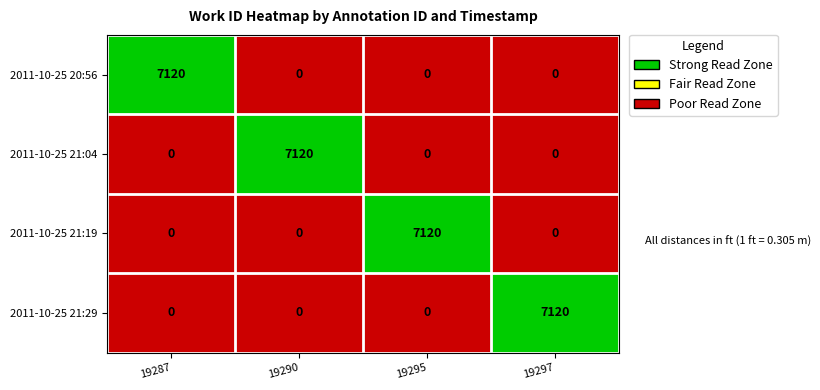

How many values in the 2011-10-25 21:04 series exceed 0?

1